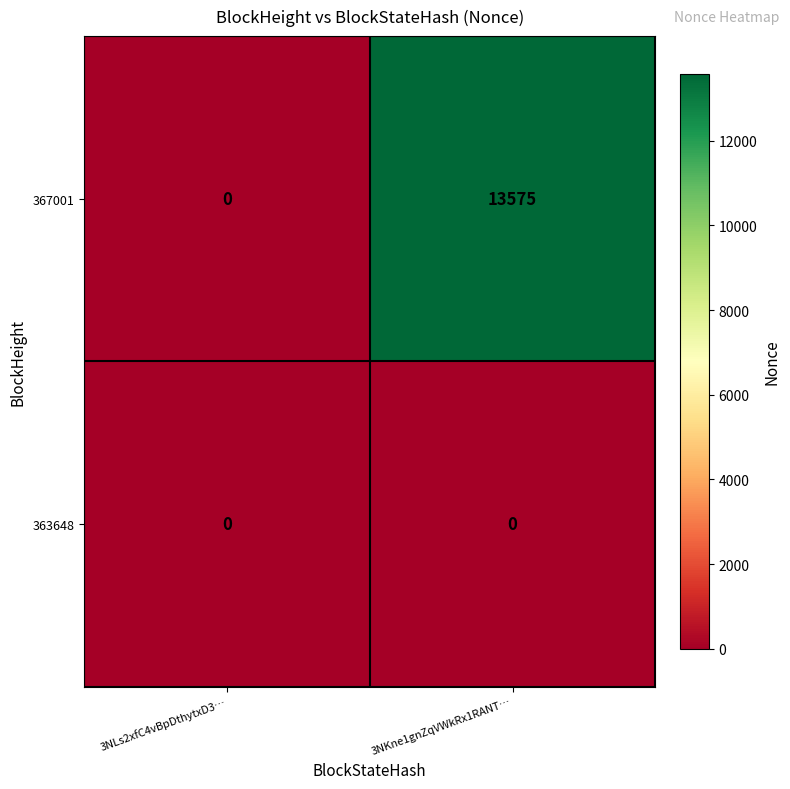

Which series has the widest spread of values?

367001